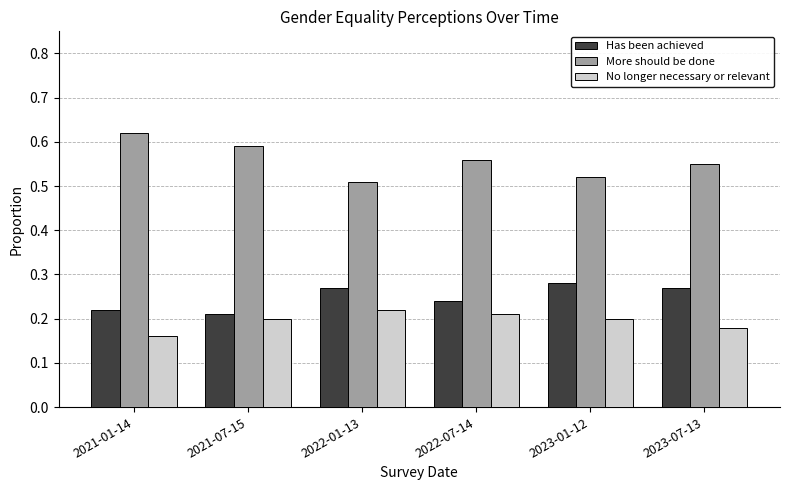

Where is More should be done nearest to the value 0?

2022-01-13